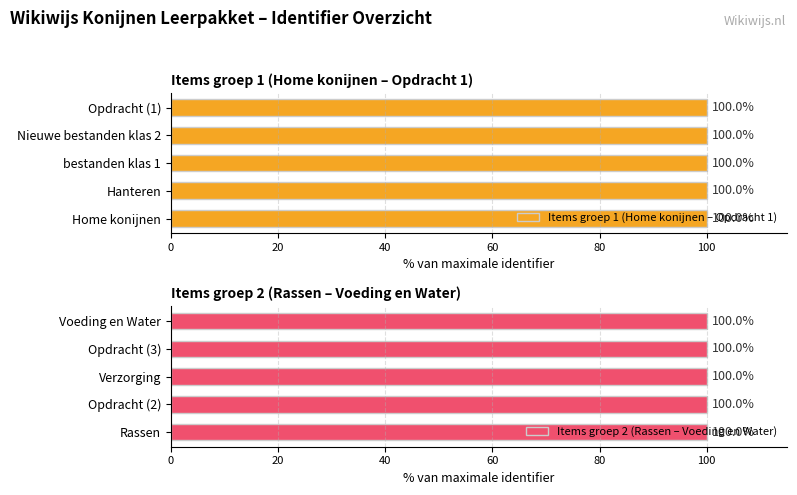

True or false: Items groep 2 (Rassen – Voeding en Water) has a value of 43.4 at Opdracht (2).

False